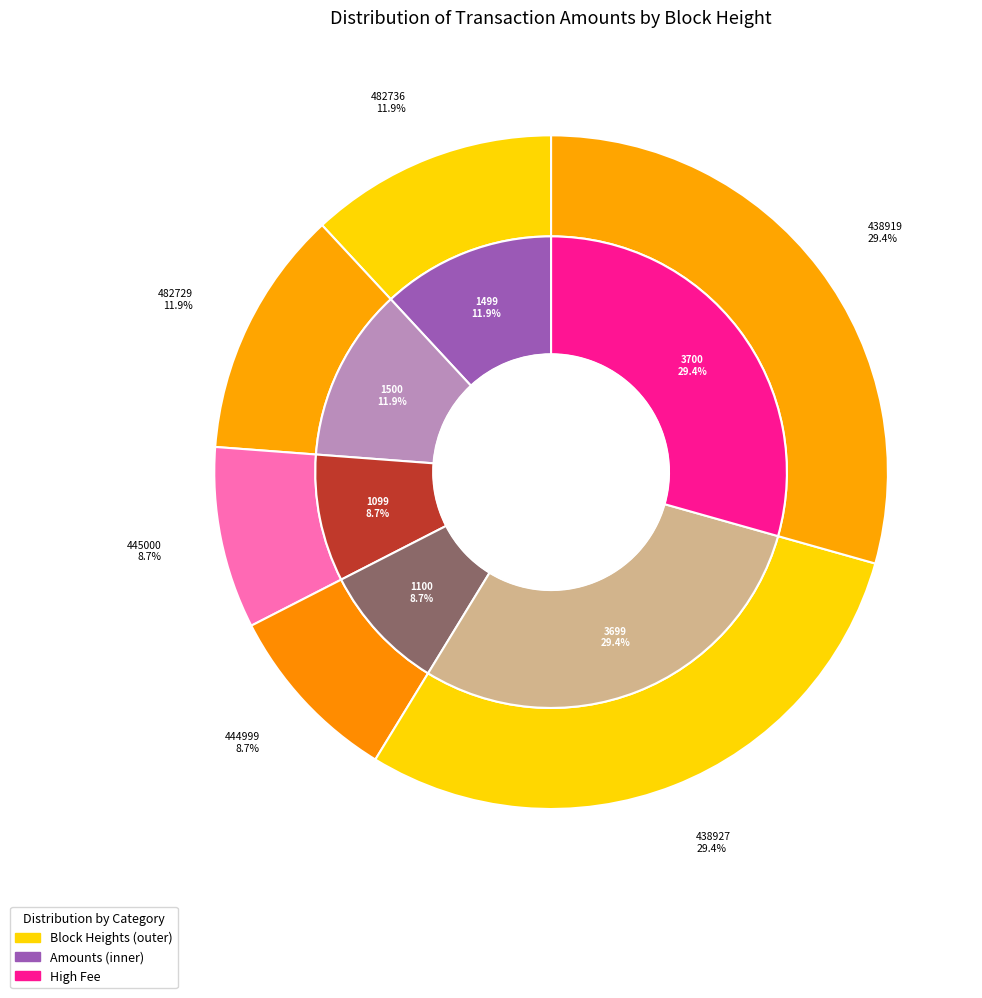

To the nearest percent, what is the difference between the largest and smallest slice percentages?

21%